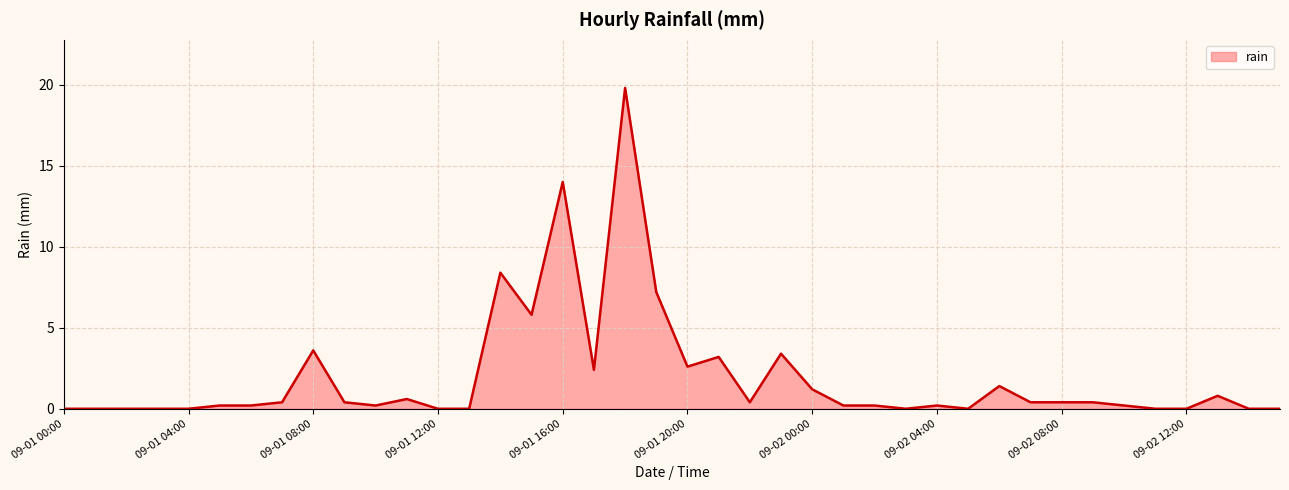

What is the difference between the maximum and minimum values?

19.8